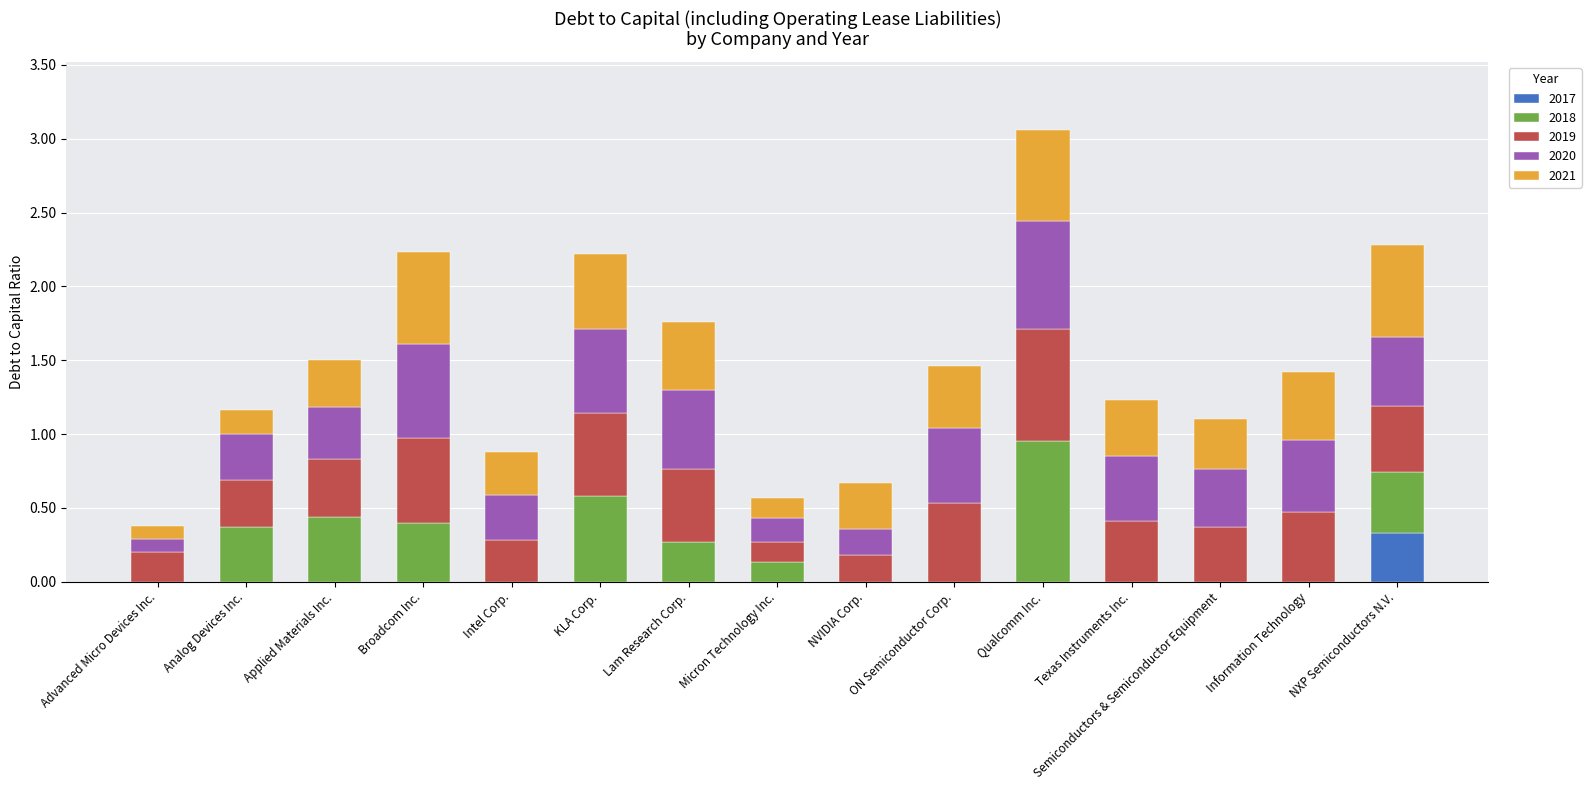

At which category is the sum across all series the highest?

Qualcomm Inc.